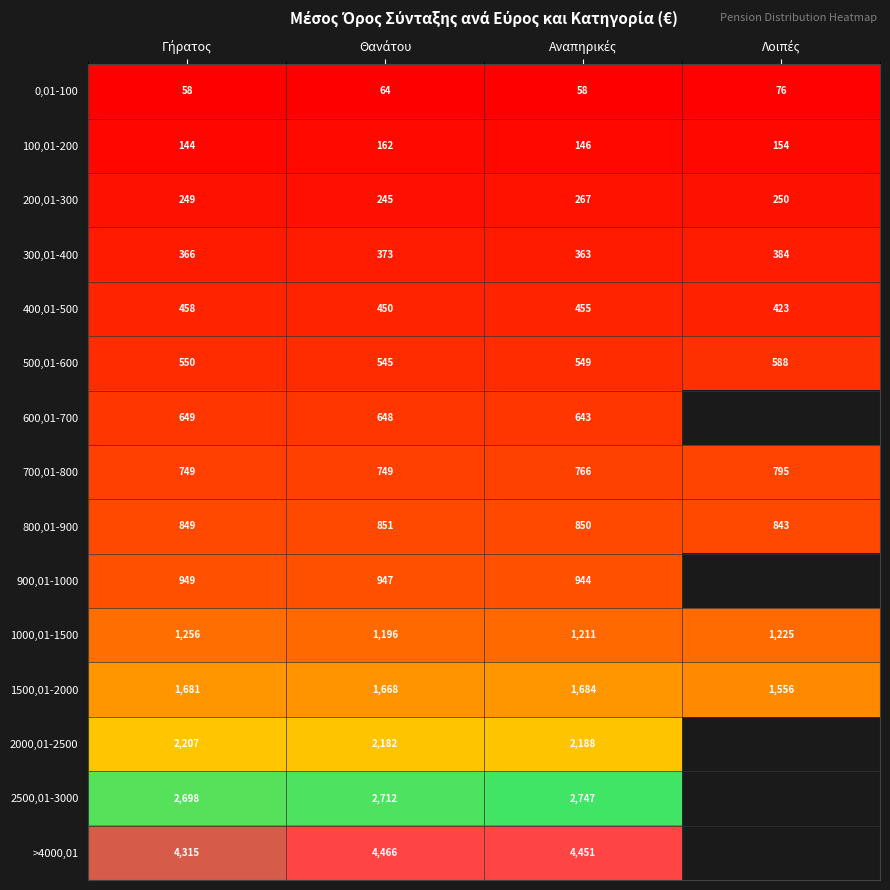

How many data points in 500,01-600 are less than 550?

2